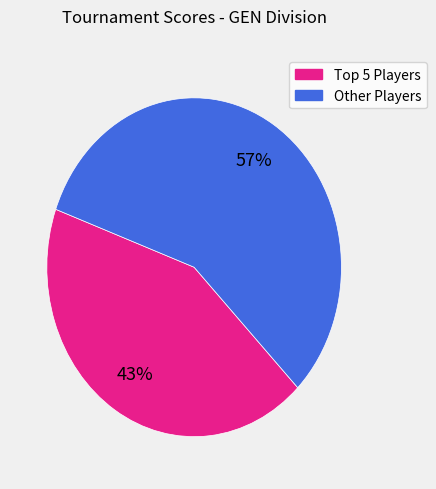

To the nearest percent, what is the average slice percentage?

50%